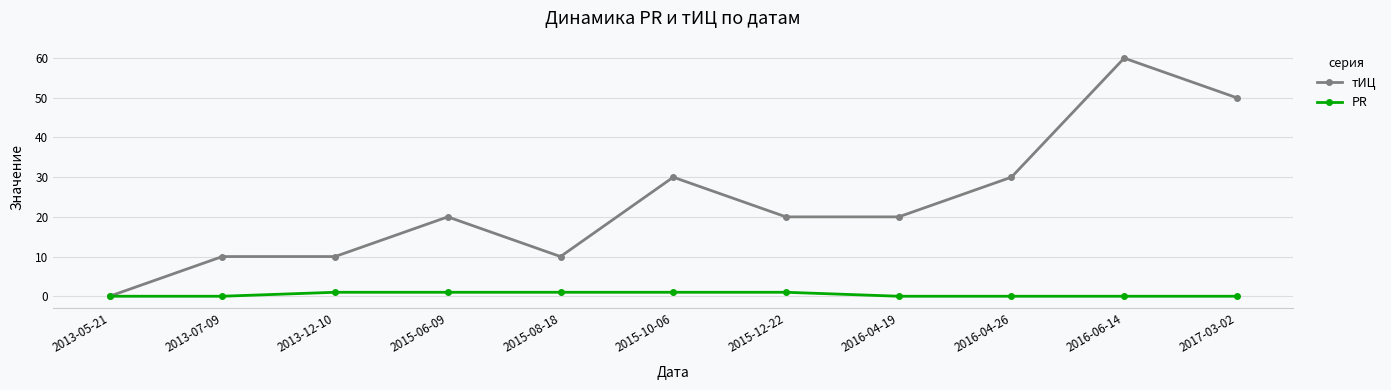

How many distinct data groups are displayed?

2